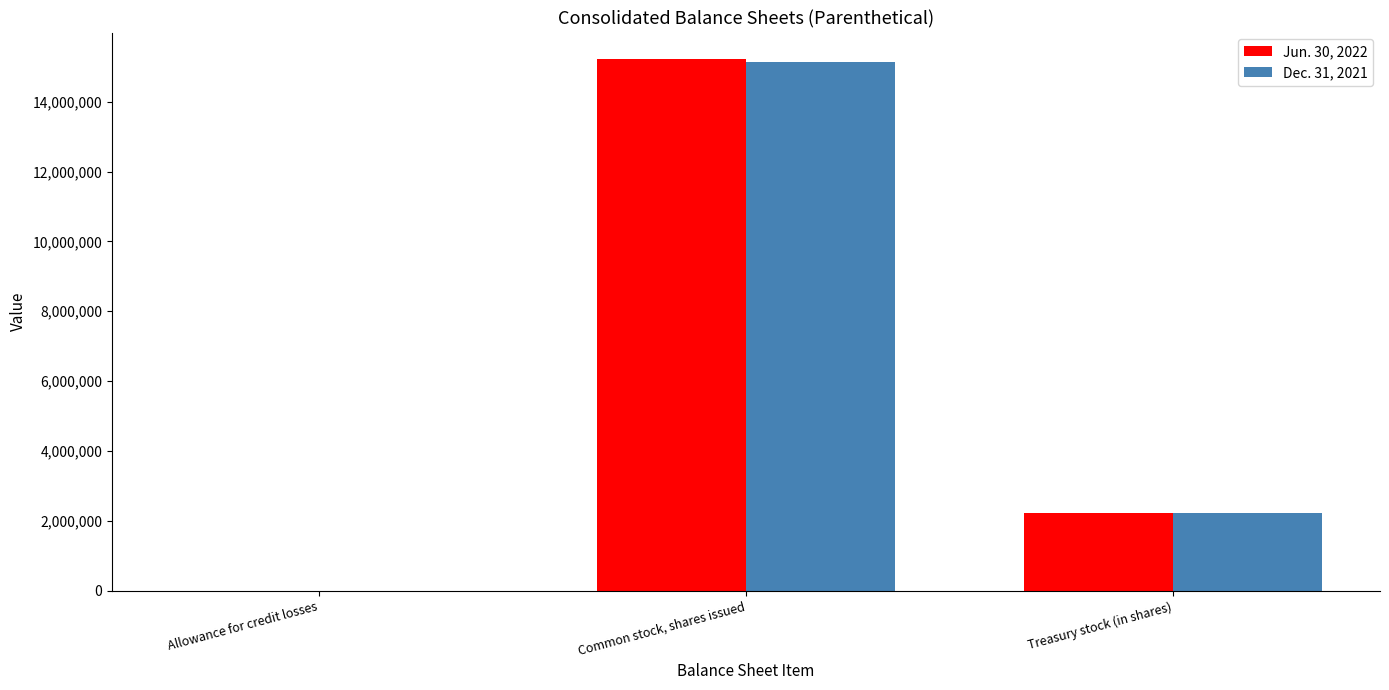

At which category is the sum across all series the highest?

Common stock, shares issued